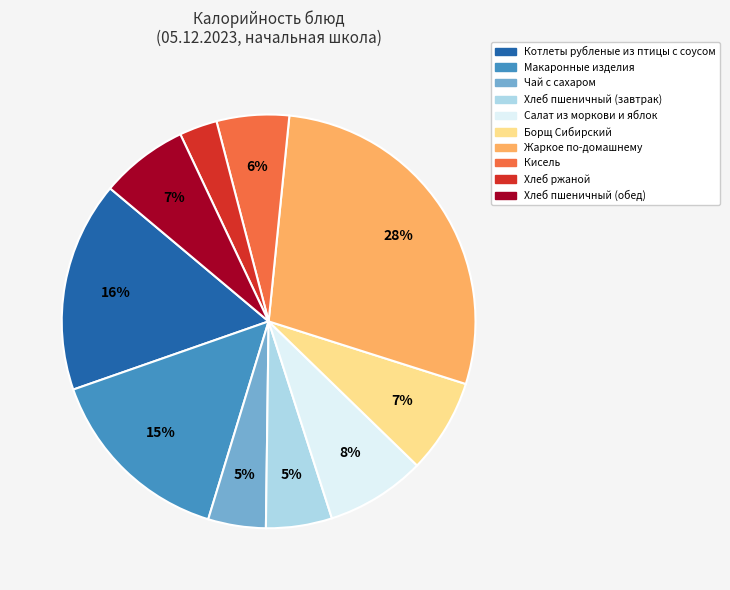

What is the largest slice in the pie chart?

Жаркое по-домашнему